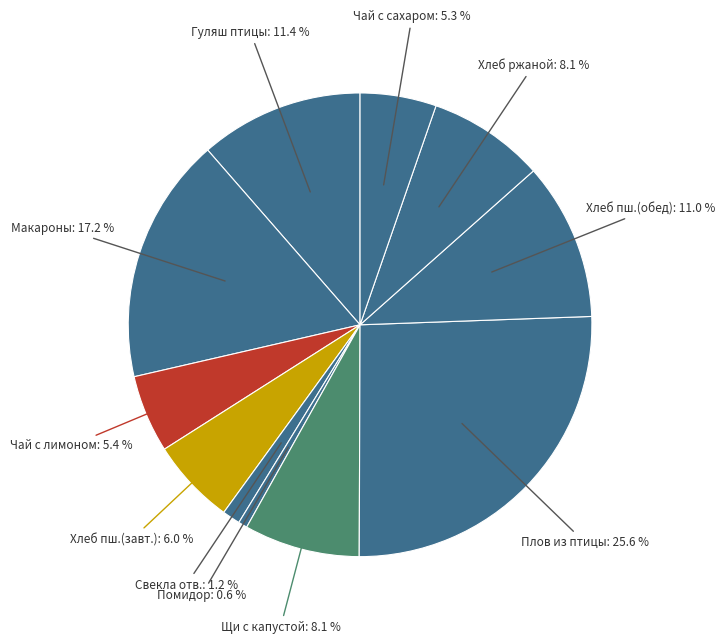

How many segments does this pie chart have?

11